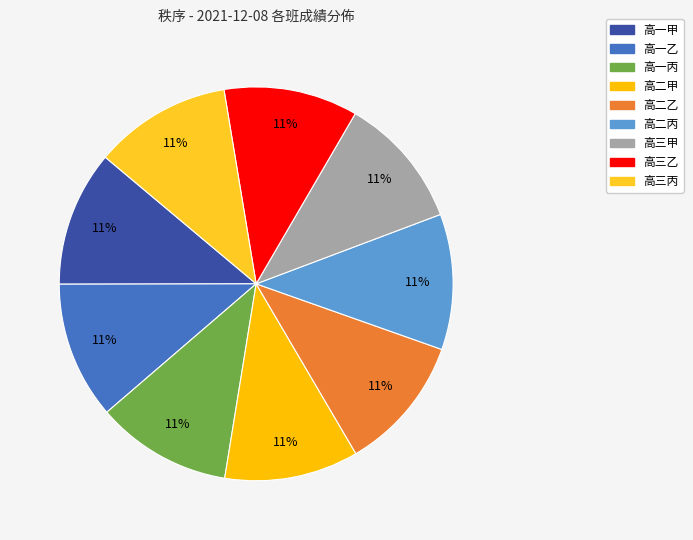

How many segments does this pie chart have?

9